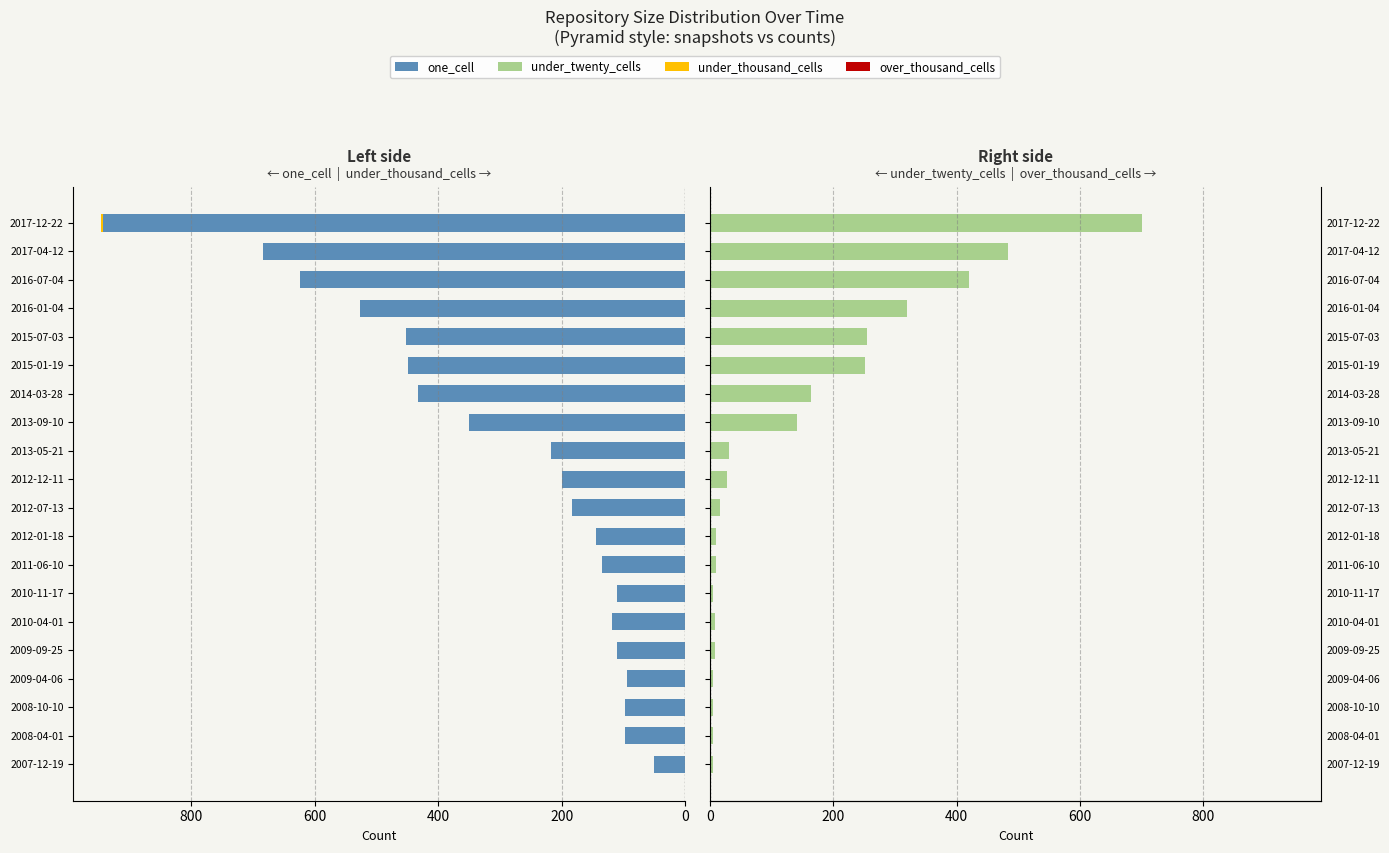

How many bars are there in each group?

4